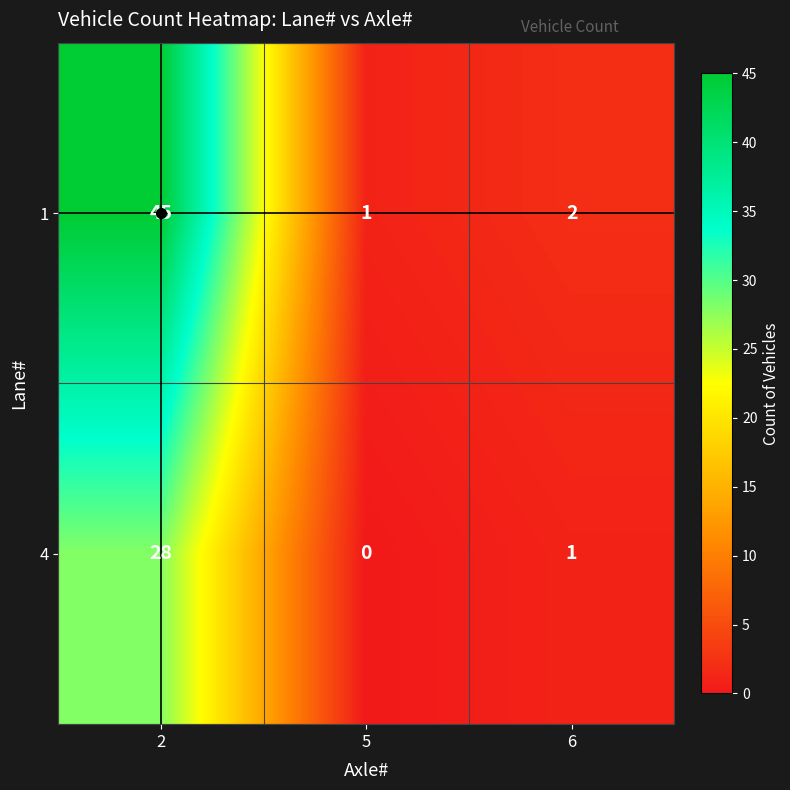

True or false: 1 has a value of 0 at 6.

False